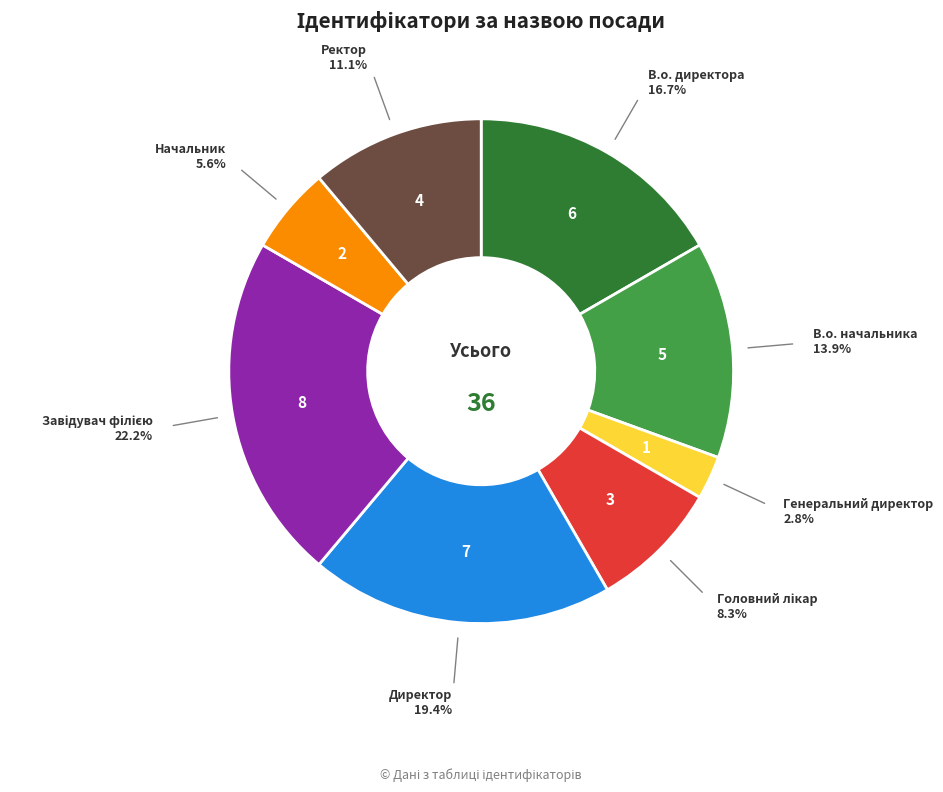

To the nearest percent, what is the difference between the largest and smallest slice percentages?

19%